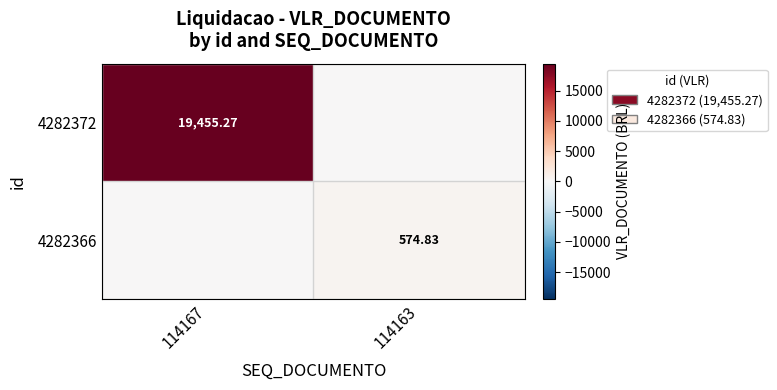

Is the value of 4282366 at 114163 greater than the value of 4282372 at 114167?

No